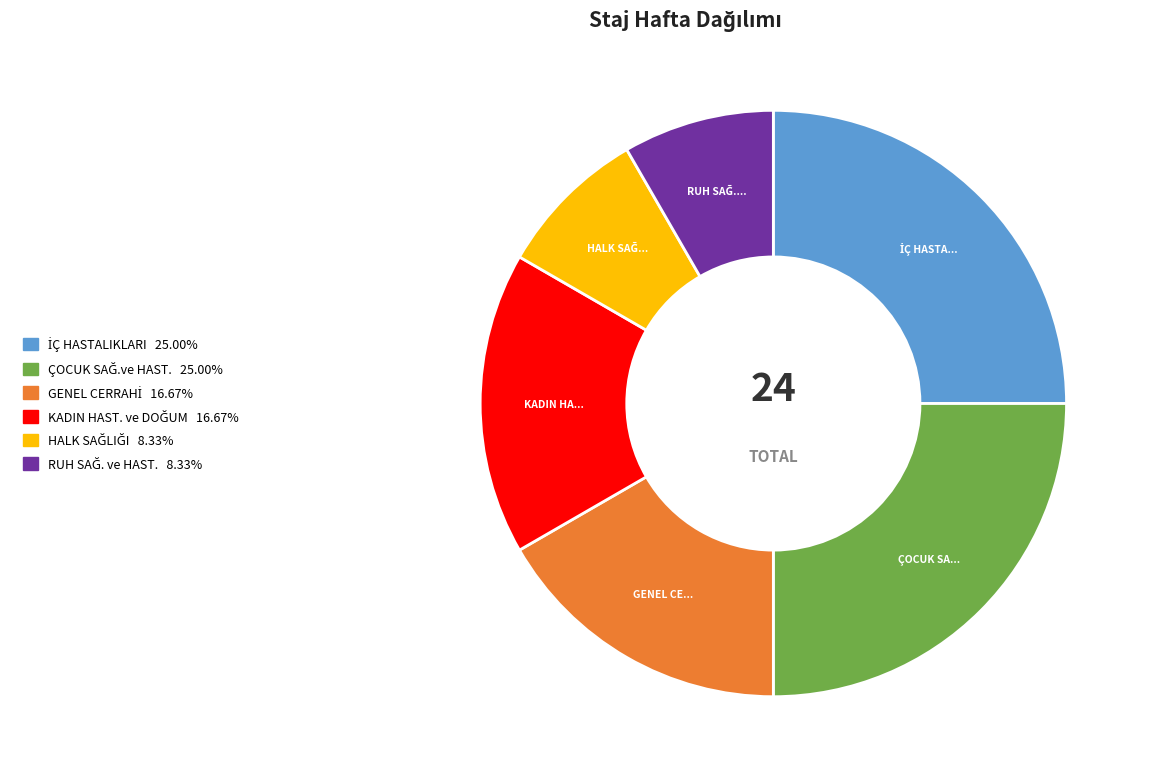

How many segments does this pie chart have?

6